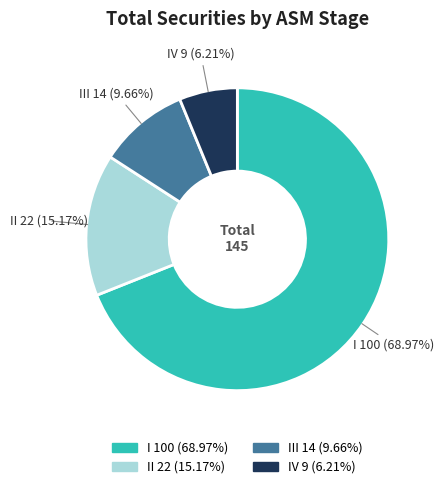

How many segments does this pie chart have?

4